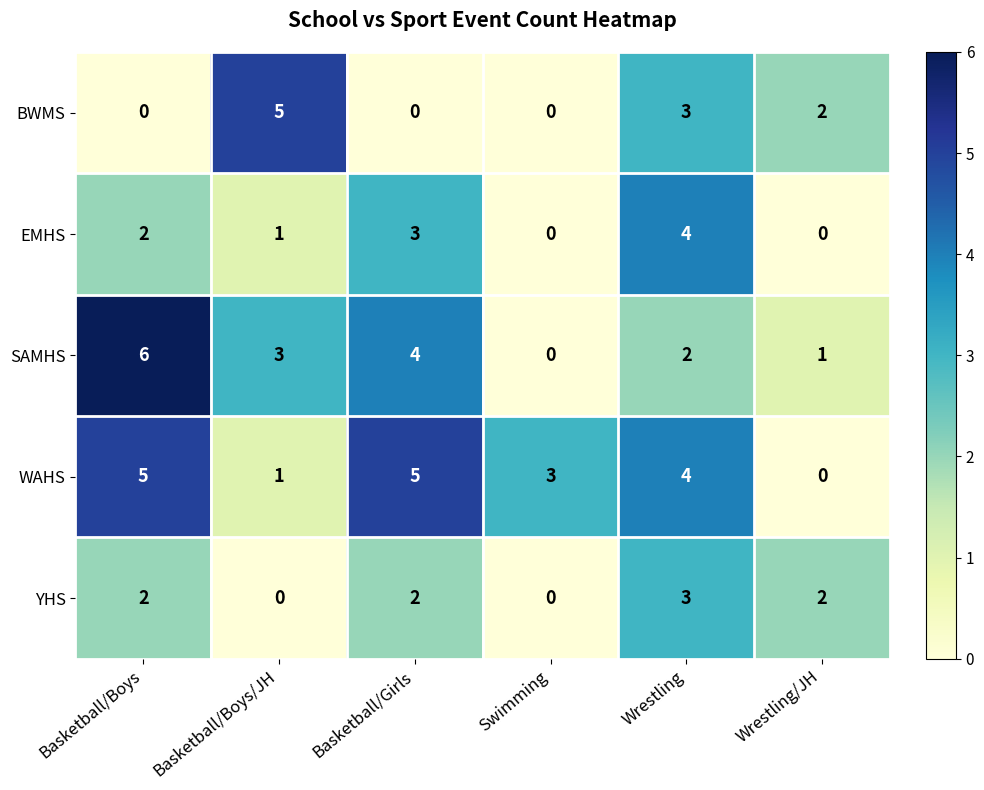

The value of SAMHS at Wrestling/JH is 0. True or false?

False